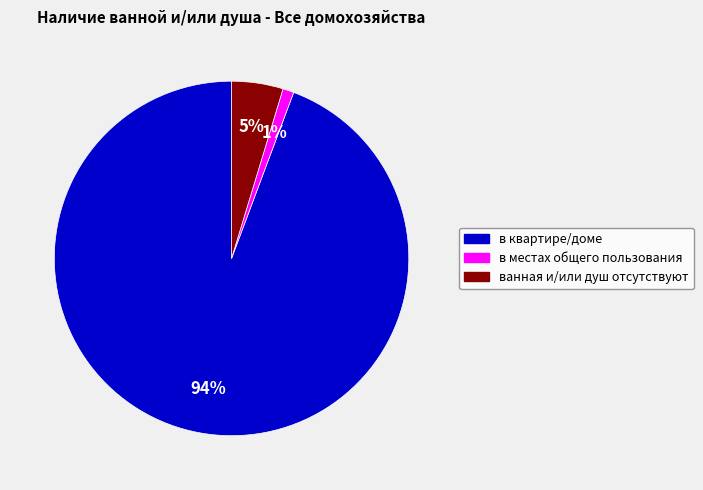

To the nearest percent, what is the difference between the в местах общего пользования and ванная и/или душ отсутствуют slice percentages?

4%